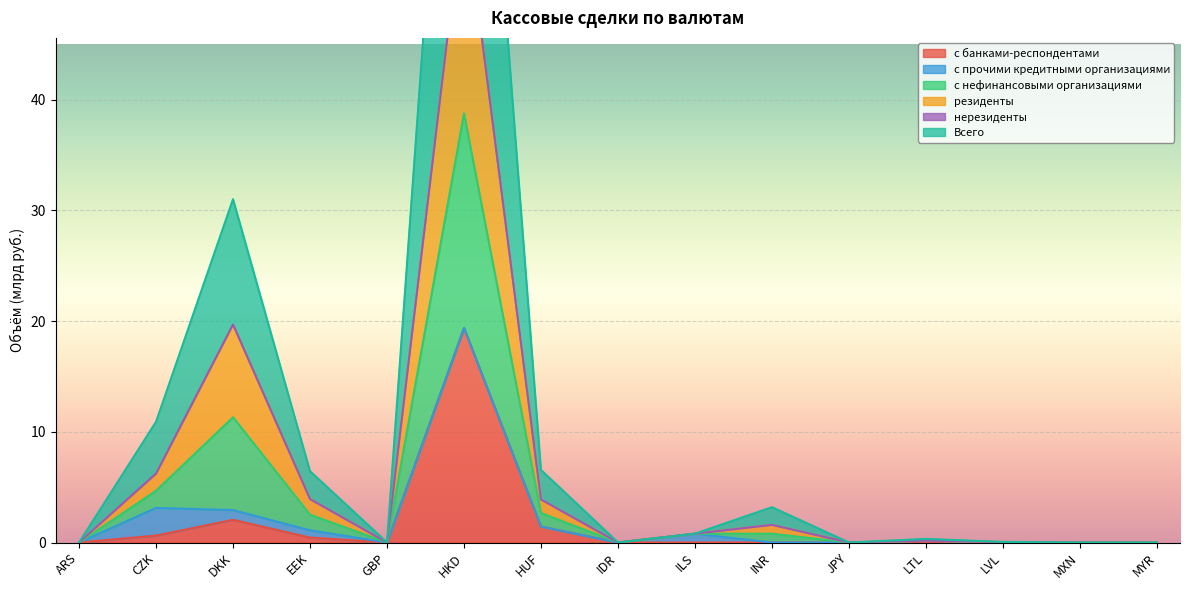

What position from the right is IDR?

8